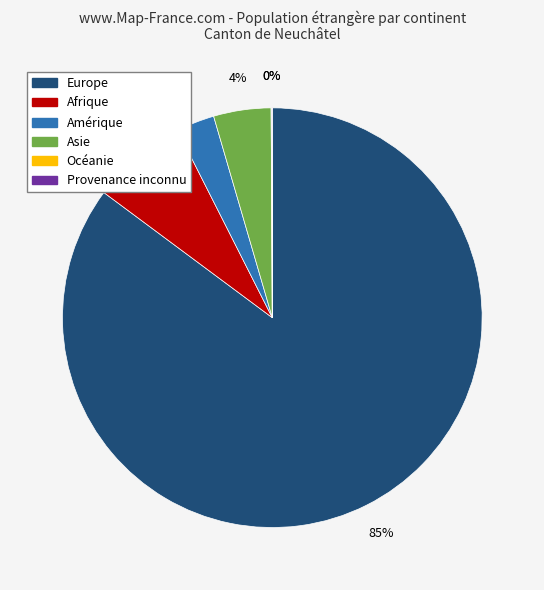

Which category has the biggest portion of the pie?

Europe